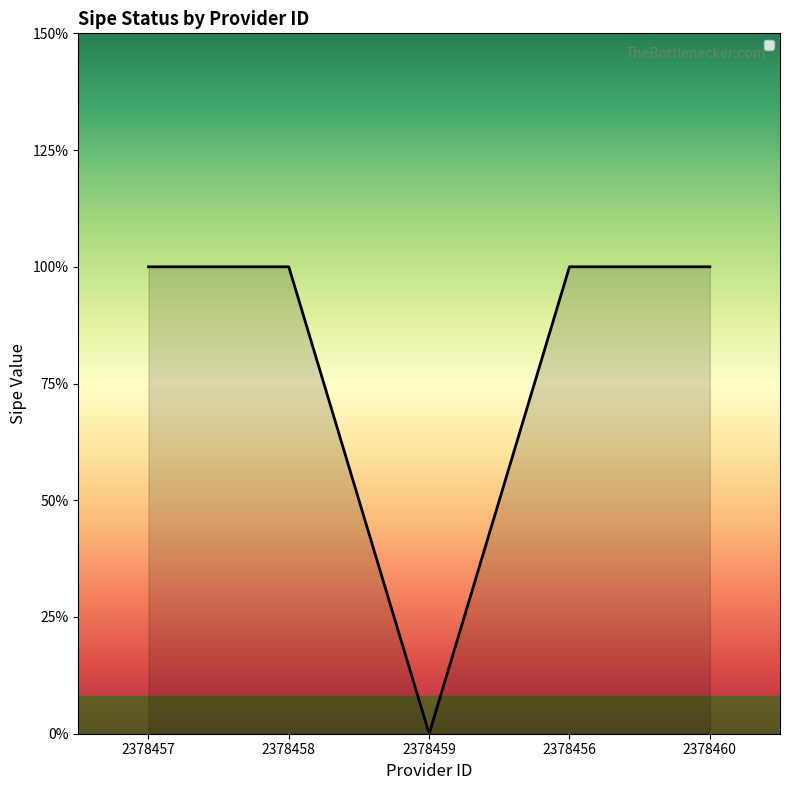

Rank the categories by value from highest to lowest.

2378457, 2378458, 2378456, 2378460, 2378459